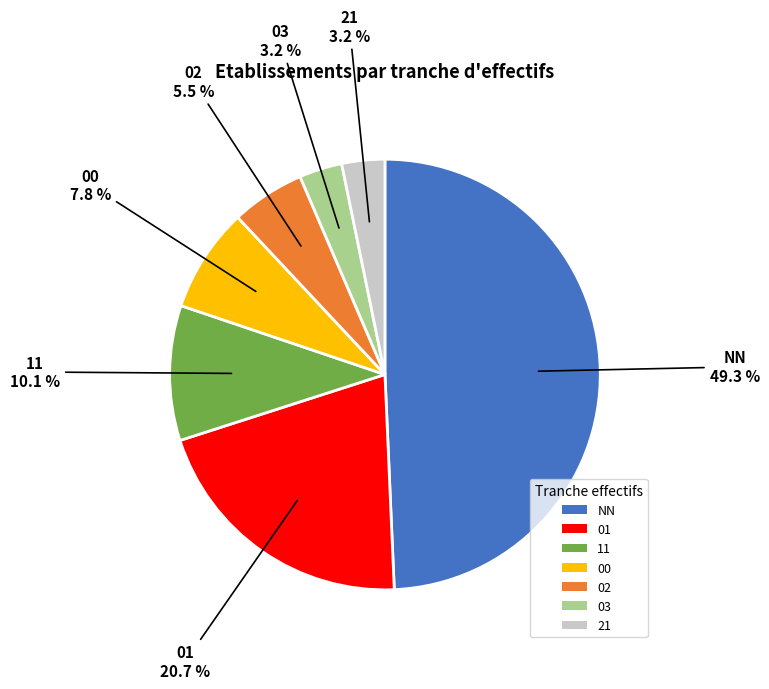

Is the sum of 21 and 11 greater than half?

No